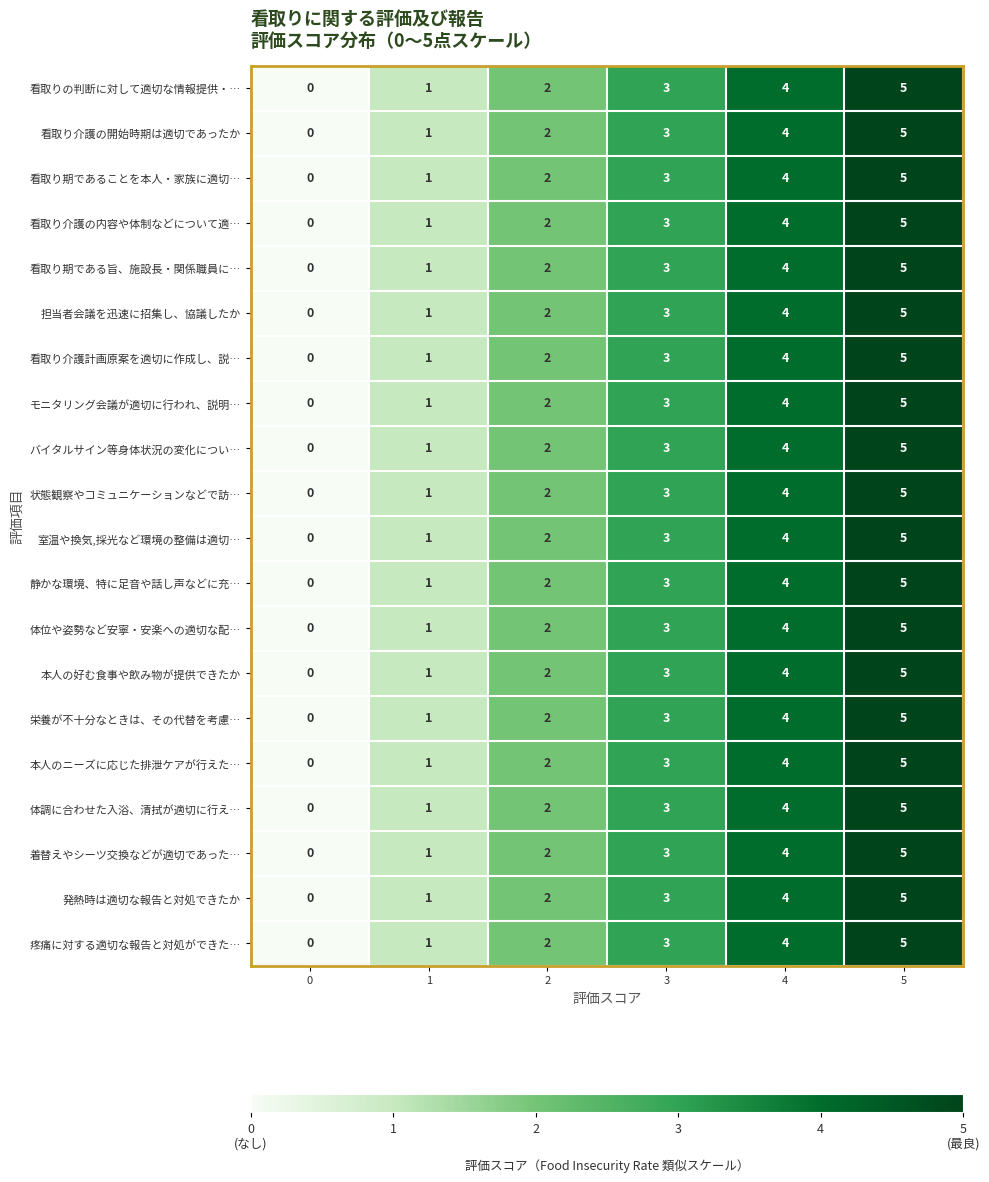

What is the difference between the 看取り介護の開始時期は適切であったか values at 4 and 0?

4